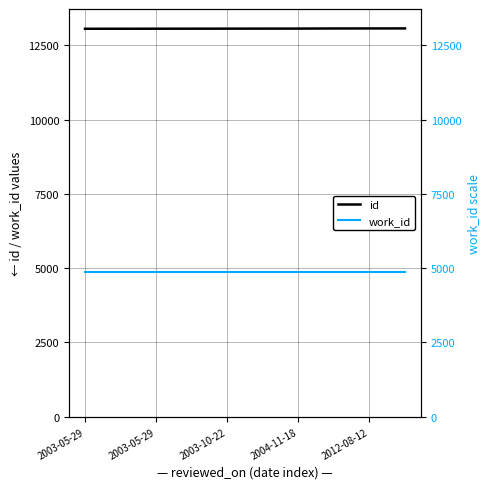

What is the approximate value of work_id at 2003-05-29?

4875